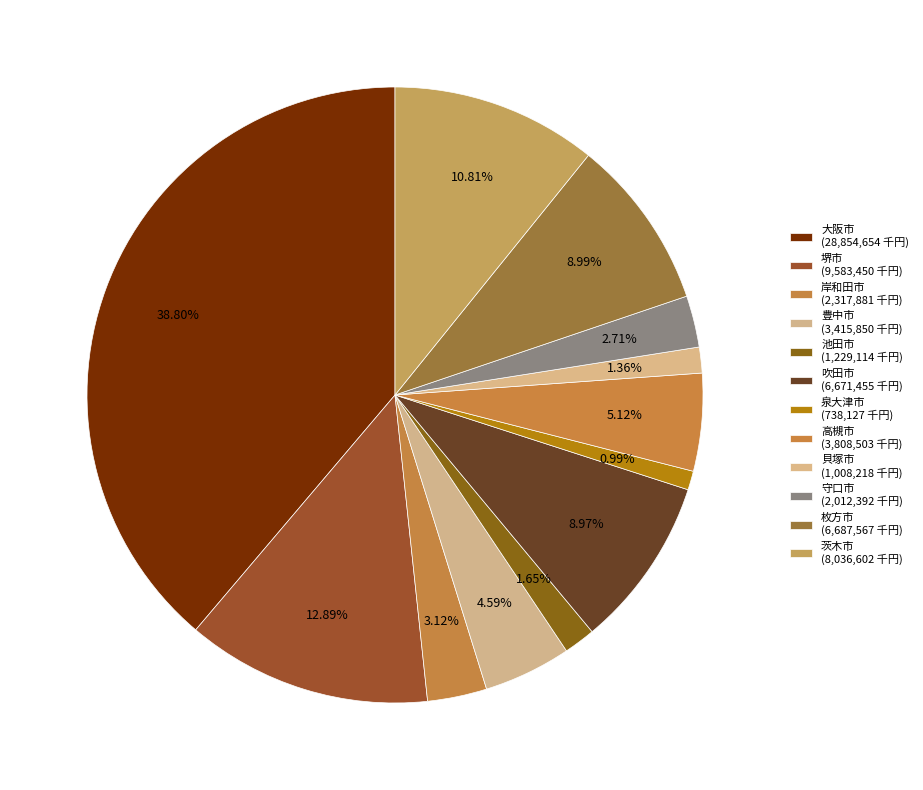

Count the number of slices in the pie.

12